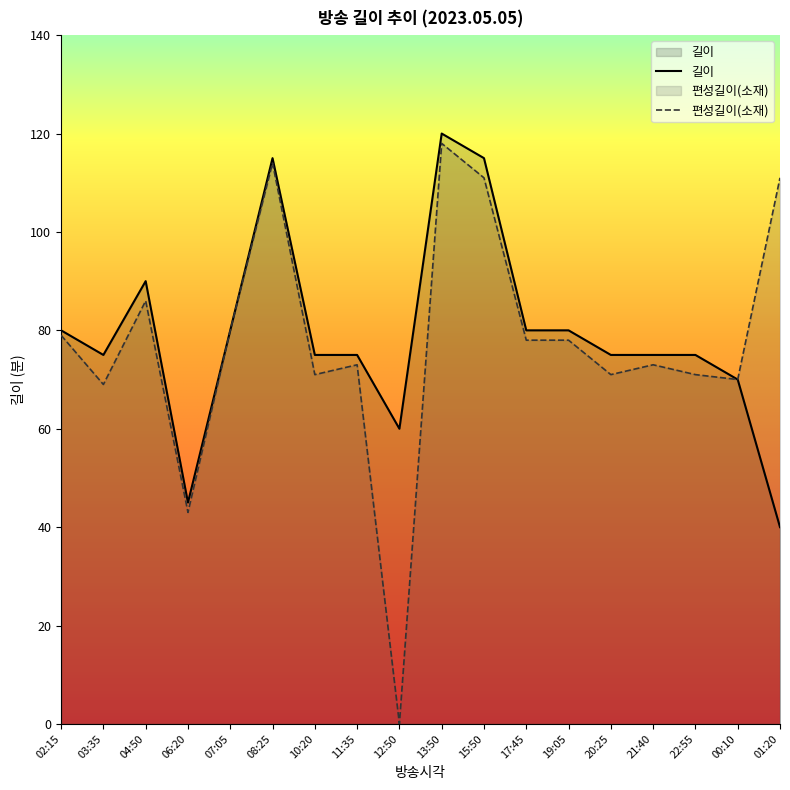

Reading right to left, extract all data points from this chart.

길이: 40	70	75	75	75	80	80	115	120	60	75	75	115	80	45	90	75	80
편성길이(소재): 111	70	71	73	71	78	78	111	118	0	73	71	114	80	43	86	69	79